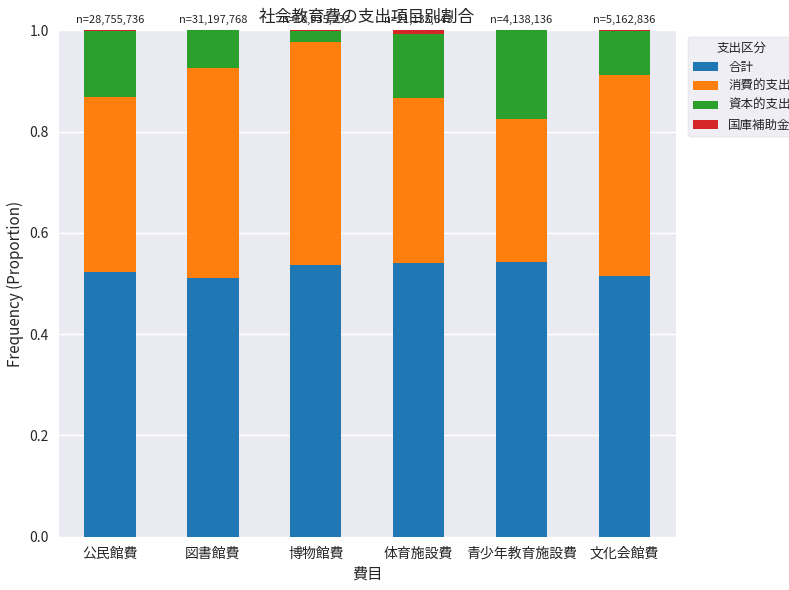

Is it true that 合計 equals 0.7 at 体育施設費?

False